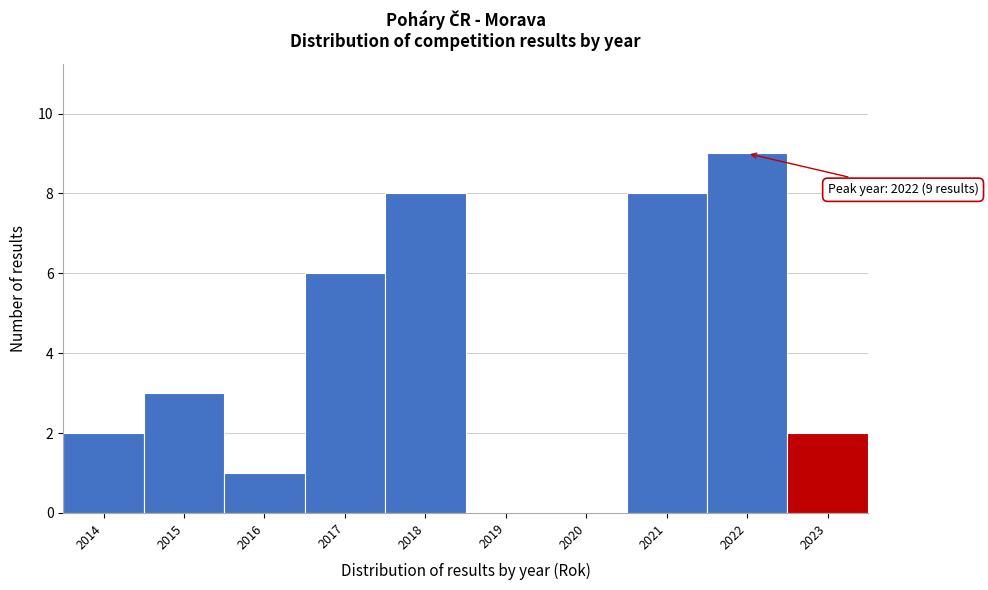

Which range on the x-axis has the tallest bar?

2021.5 to 2022.5